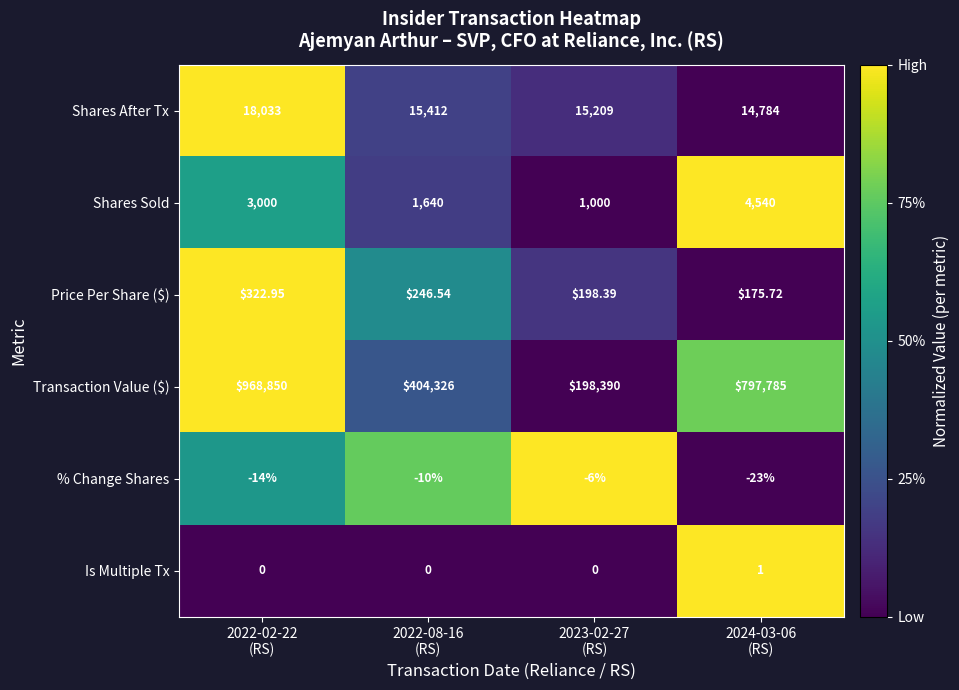

Which series has the widest spread of values?

Transaction Value ($)